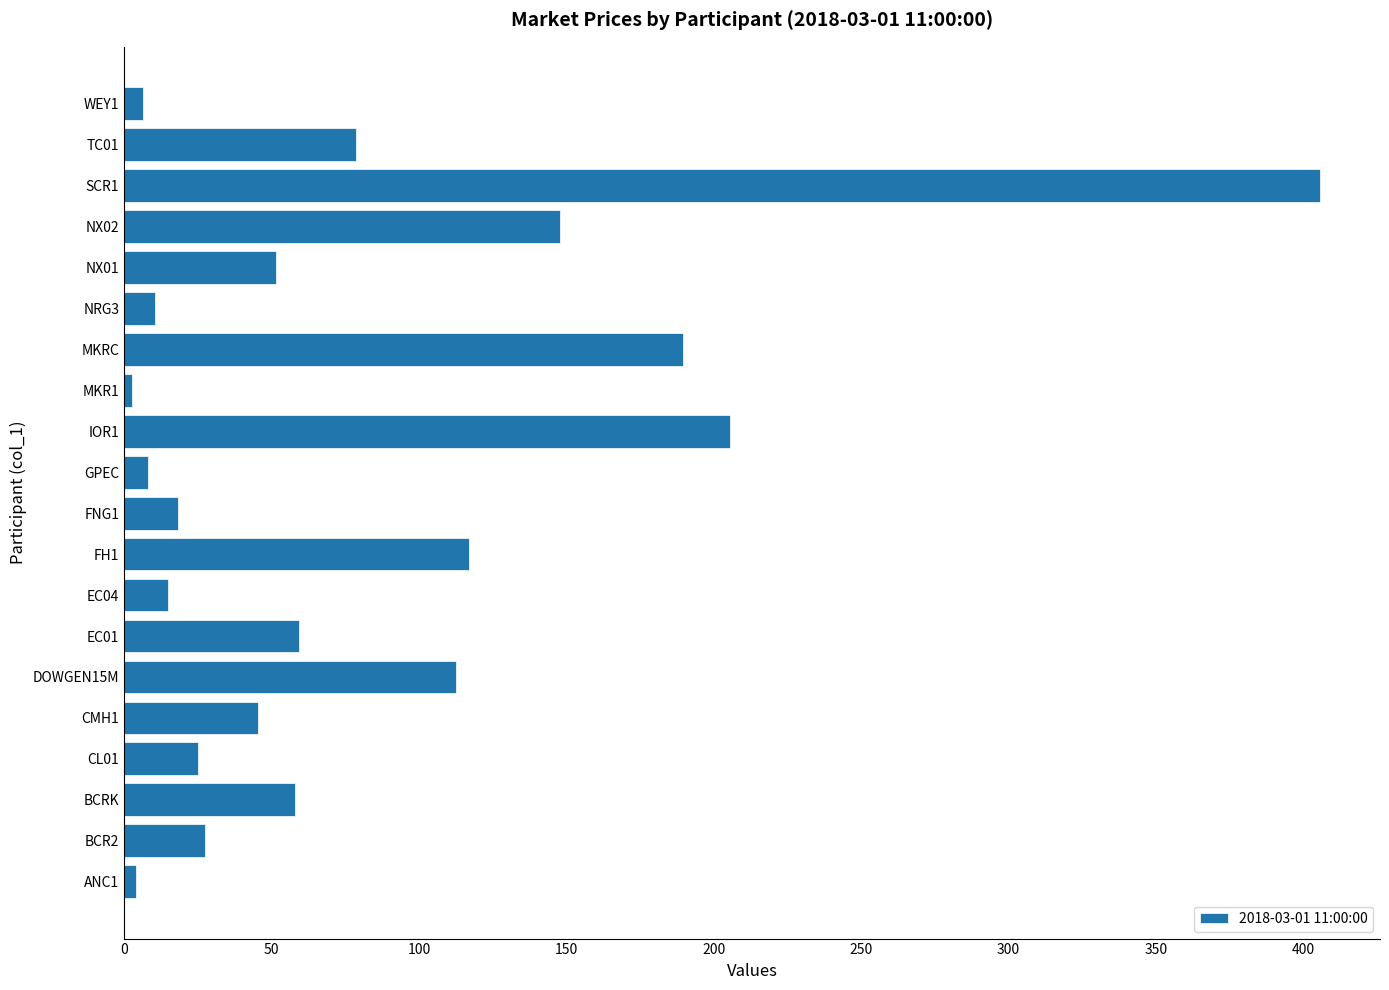

Is it true that the value at FNG1 is 18.4?

True